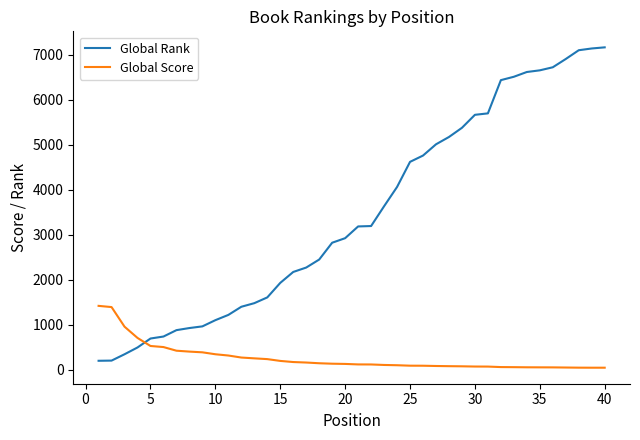

Which series has the widest spread of values?

Global Rank